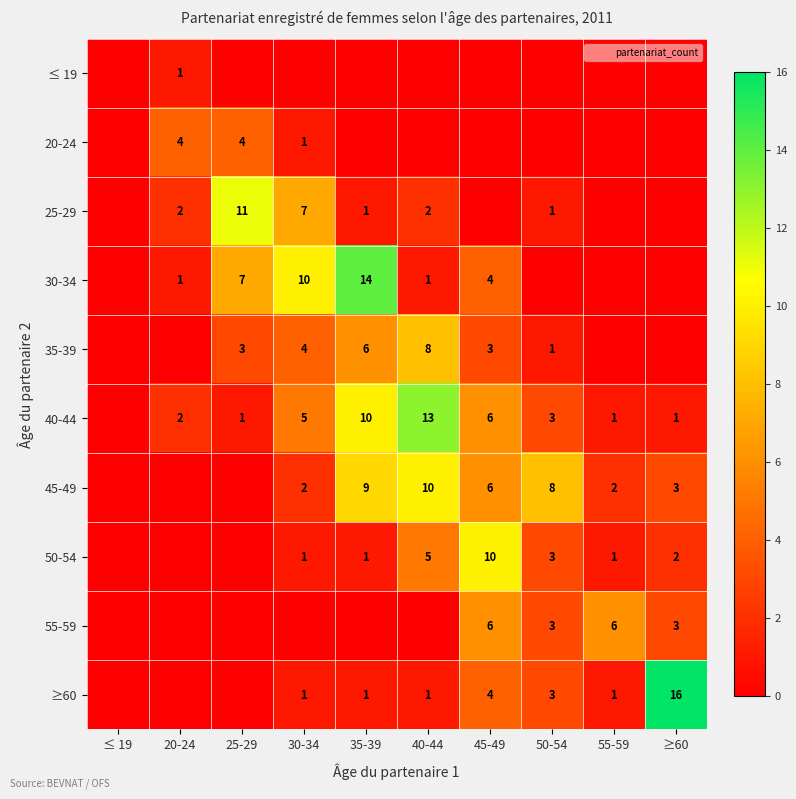

Is it true that 30-34 equals 7 at ≤ 19?

False